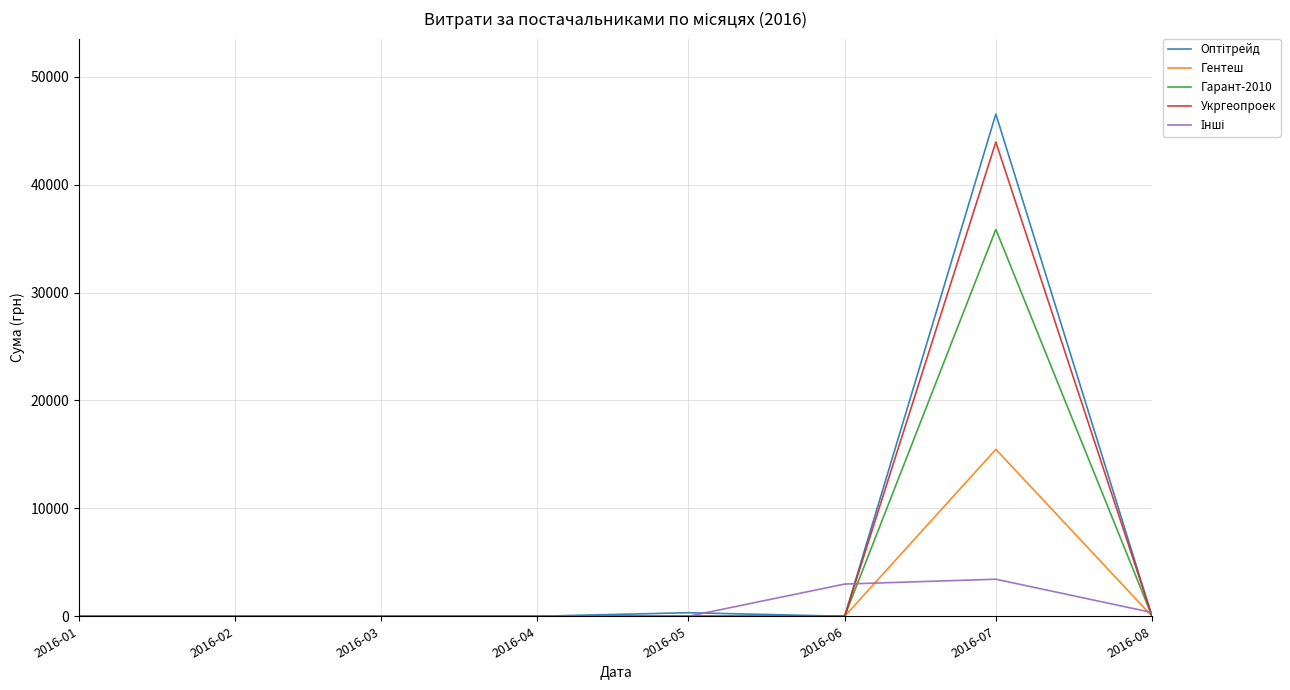

Read the Укргеопроек value at 2016-07.

43943.4